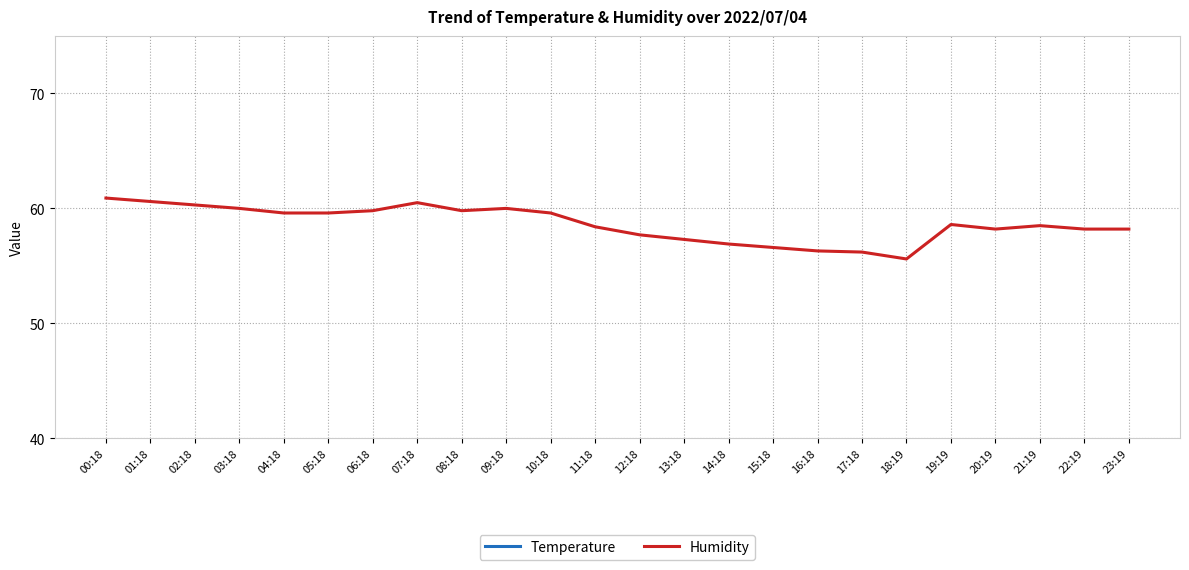

What is the label of the 10th point from the right?

14:18